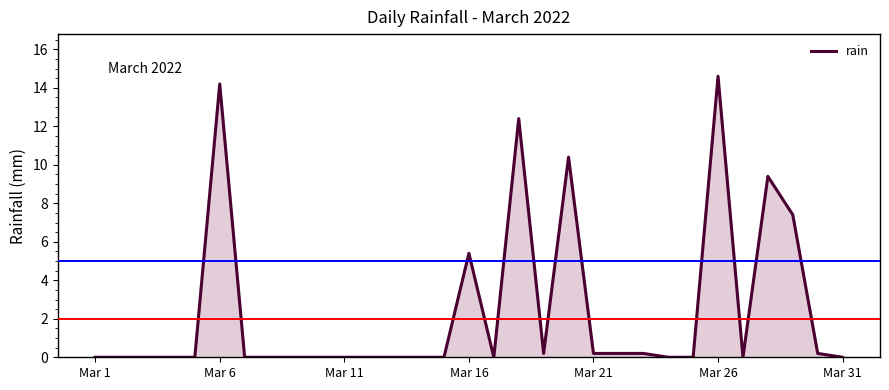

What is the difference between the maximum and minimum values?

14.6